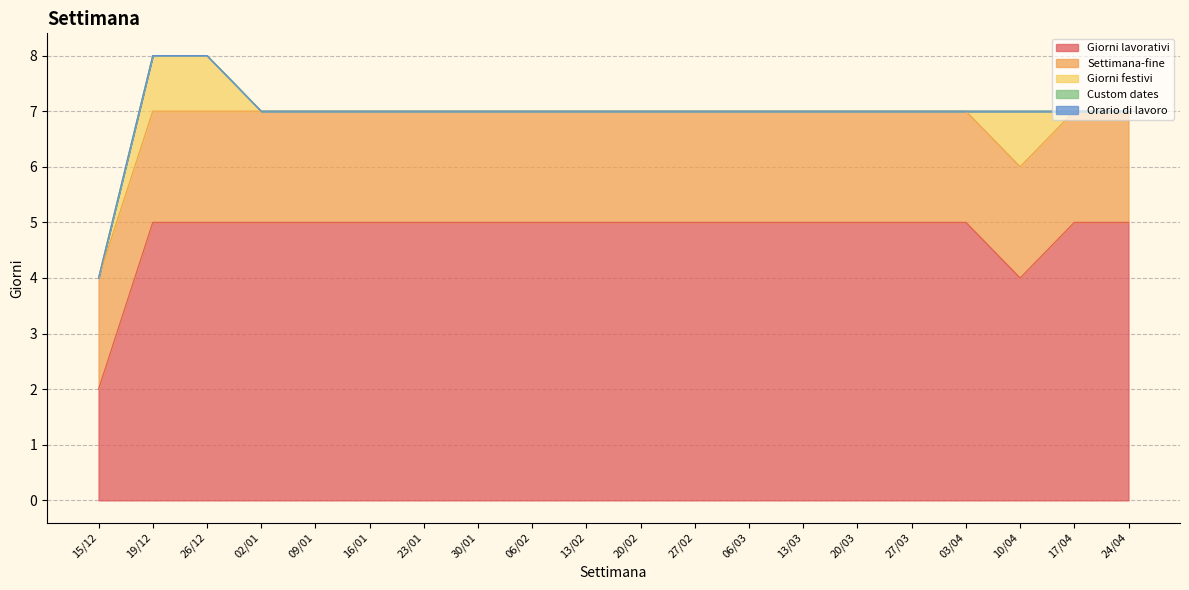

Reading left to right, list all the values displayed in this chart.

Giorni lavorativi: 2	5	5	5	5	5	5	5	5	5	5	5	5	5	5	5	5	4	5	5
Settimana-fine: 2	2	2	2	2	2	2	2	2	2	2	2	2	2	2	2	2	2	2	2
Giorni festivi: 0	1	1	0	0	0	0	0	0	0	0	0	0	0	0	0	0	1	0	0
Custom dates: 0	0	0	0	0	0	0	0	0	0	0	0	0	0	0	0	0	0	0	0
Orario di lavoro: 0	0	0	0	0	0	0	0	0	0	0	0	0	0	0	0	0	0	0	0